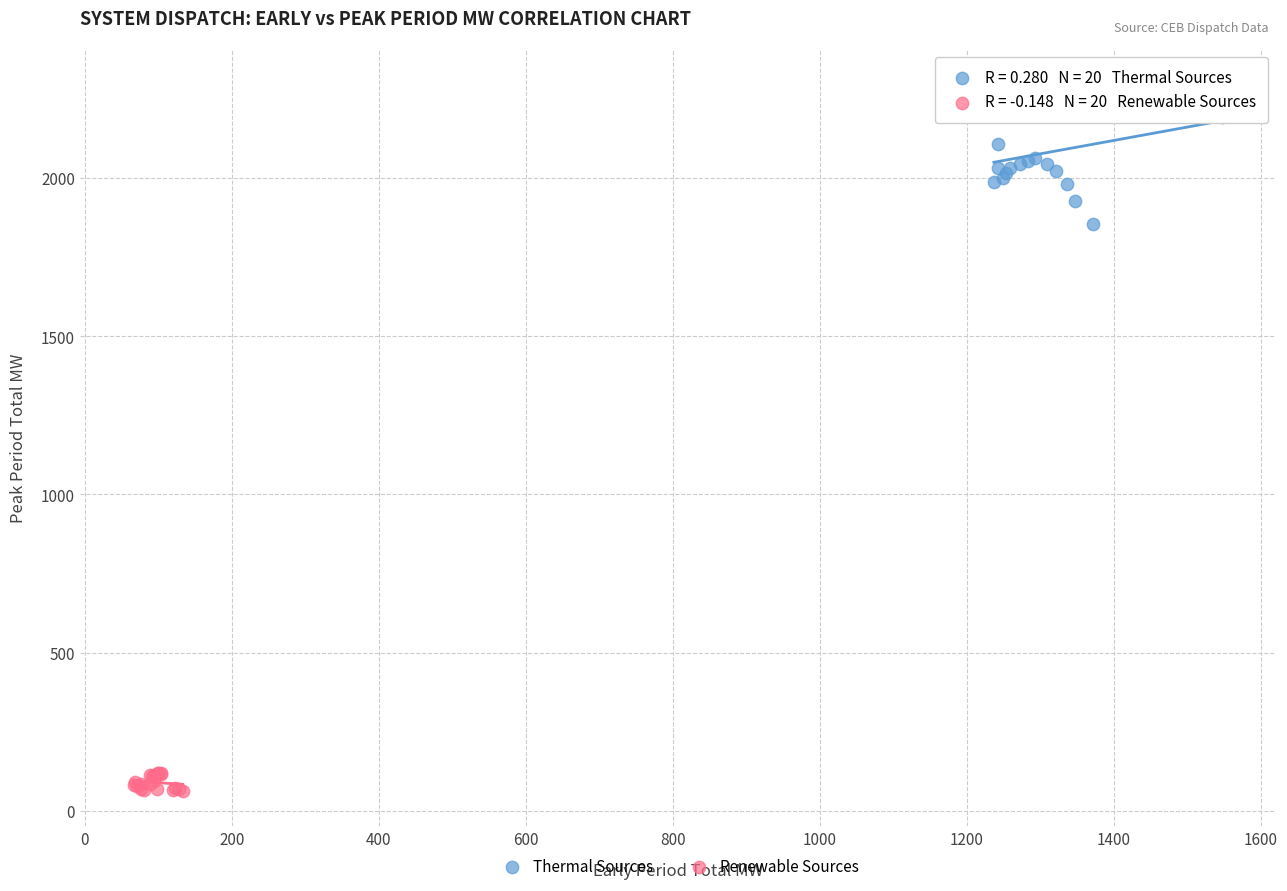

Which series reaches the maximum Y coordinate?

Thermal Sources